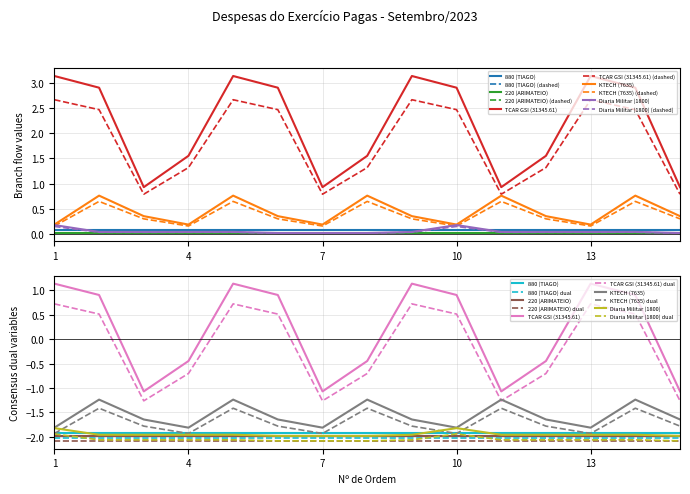

List the labels in order of KTECH (7635) value, largest first.

2, 5, 8, 11, 14, 3, 6, 9, 12, 15, 1, 4, 7, 10, 13